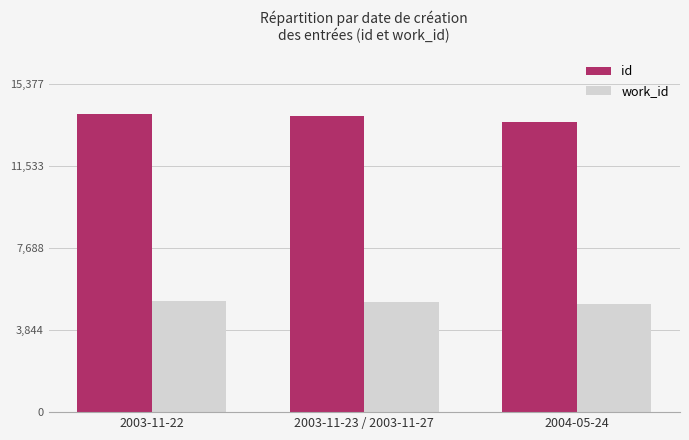

Is it true that id equals 13895.4 at 2003-11-23 / 2003-11-27?

True